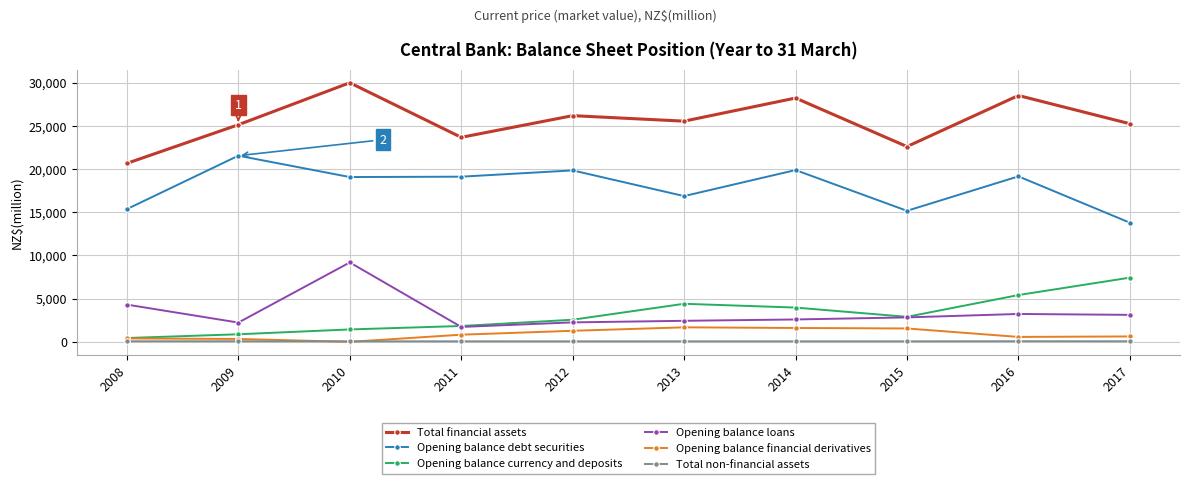

At 2016, list the series in order from largest to smallest.

Total financial assets, Opening balance debt securities, Opening balance currency and deposits, Opening balance loans, Opening balance financial derivatives, Total non-financial assets